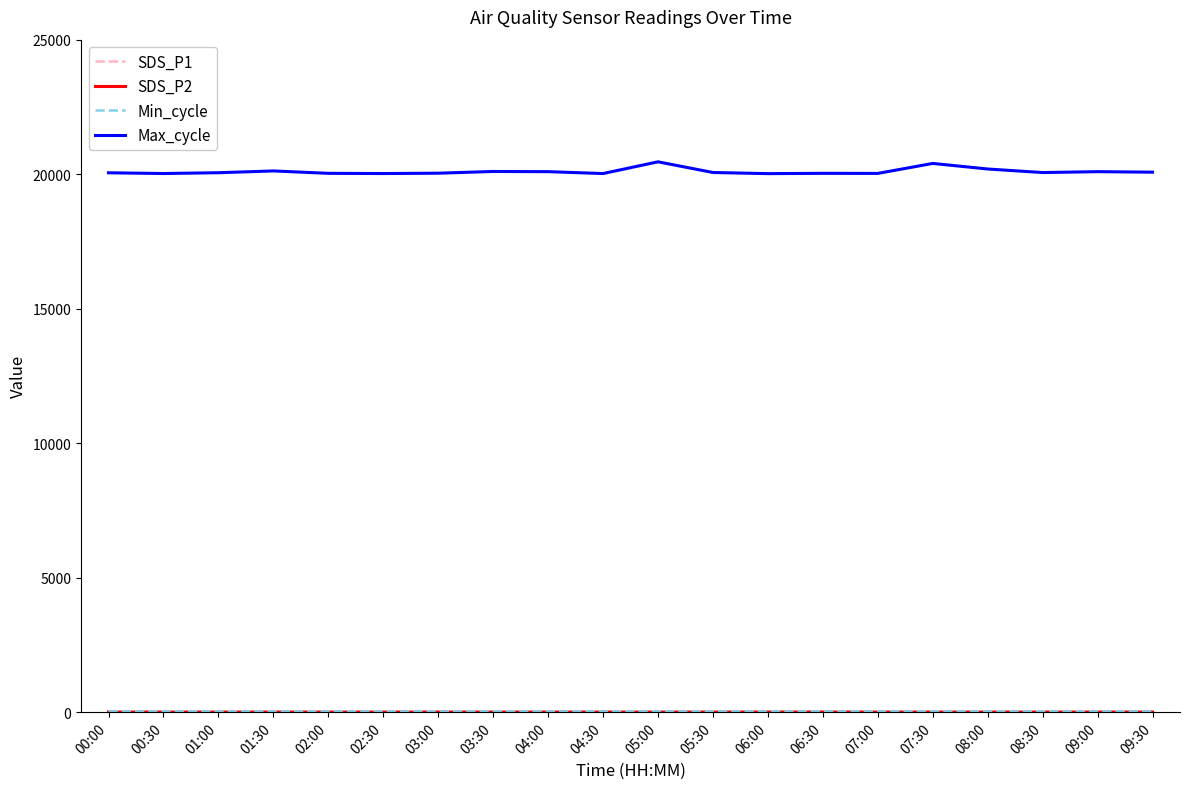

What is the maximum value shown in the chart?

20459.0